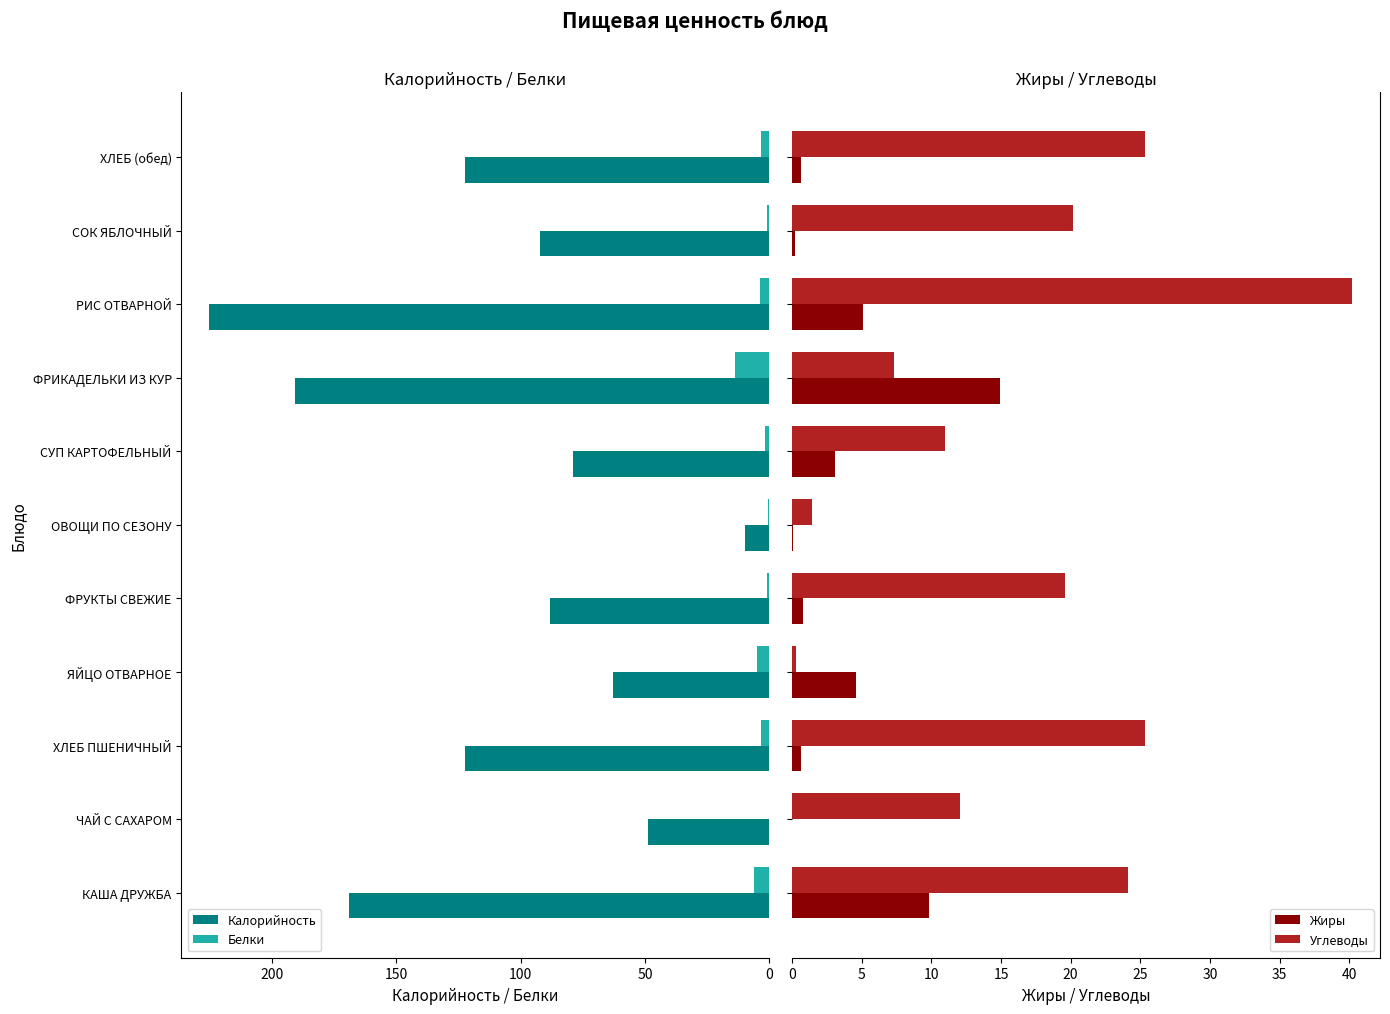

Is it true that Калорийность equals 168.9 at КАША ДРУЖБА?

True